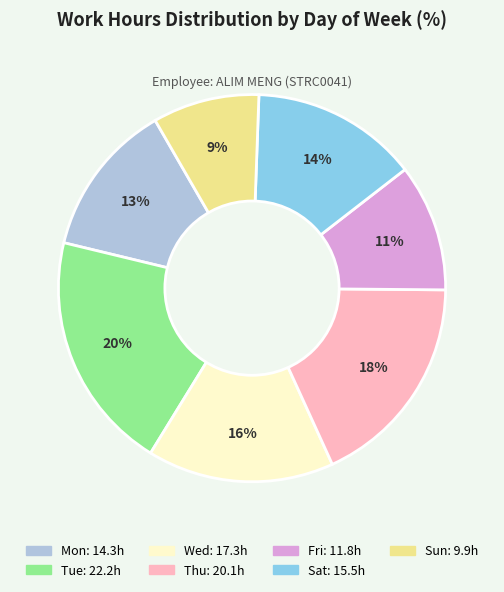

Does any single category account for the majority?

No